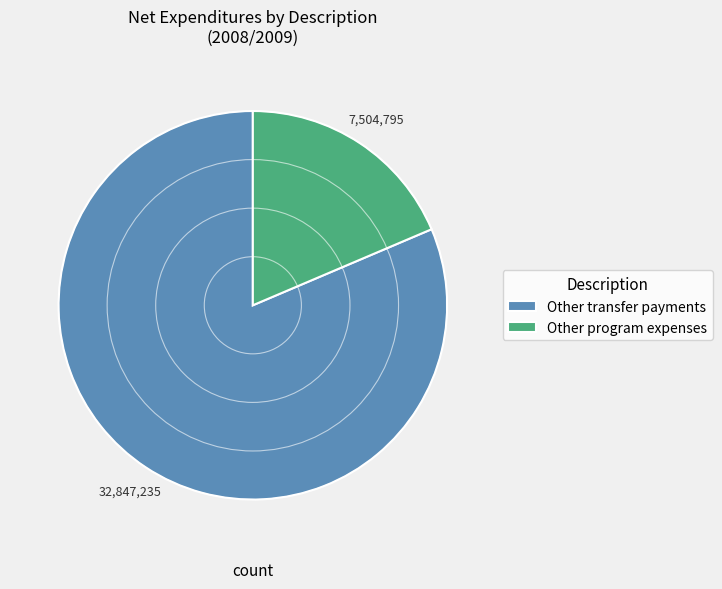

Which category has the smallest portion of the pie?

Other program expenses